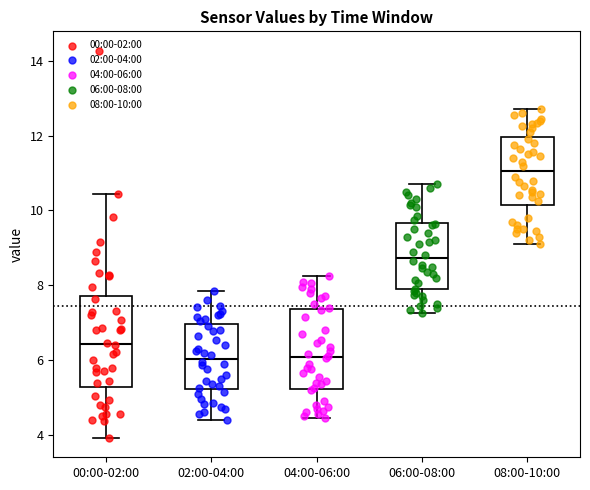

Which box is the tallest, from its lower edge to its upper edge?

00:00-02:00